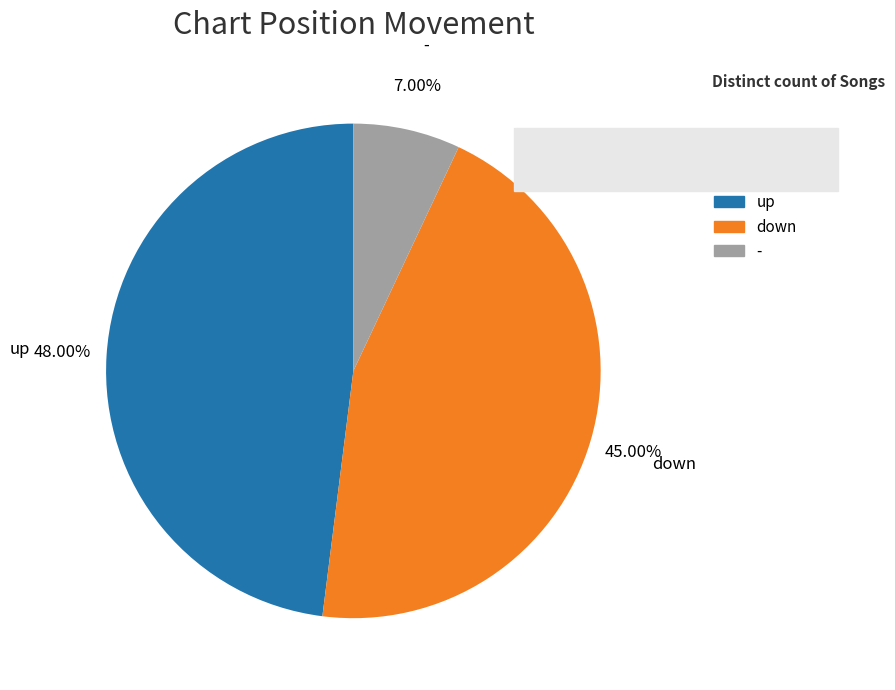

Combined, do down and - account for over 50%?

Yes